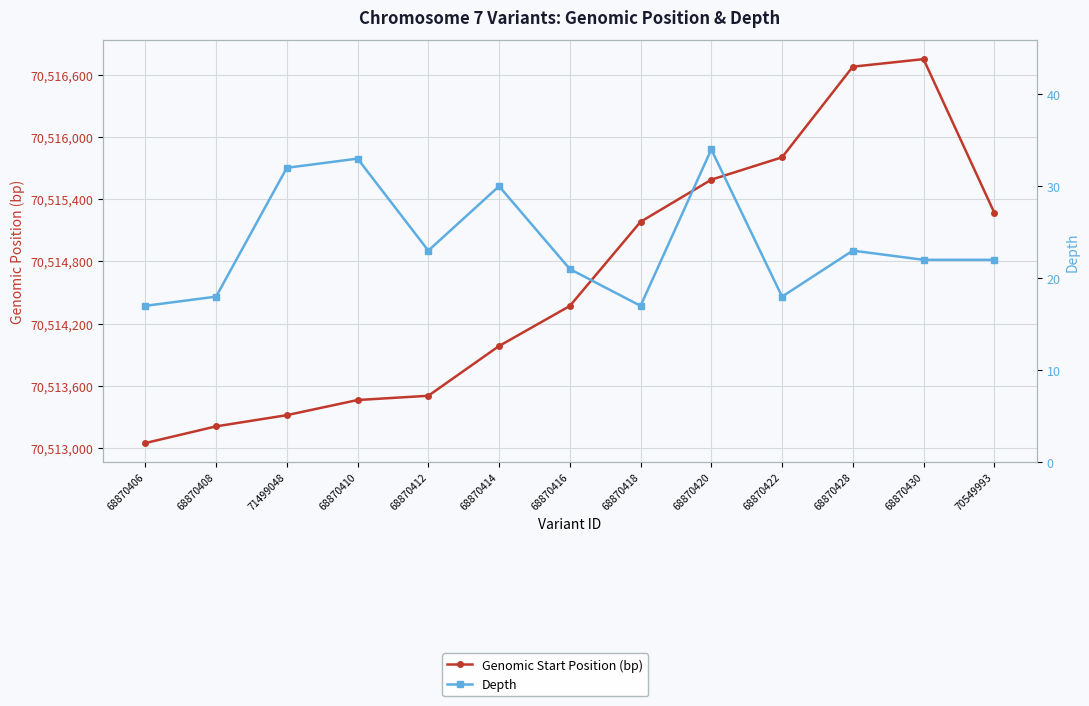

What are all the series names shown in the legend?

Genomic Start Position (bp), Depth